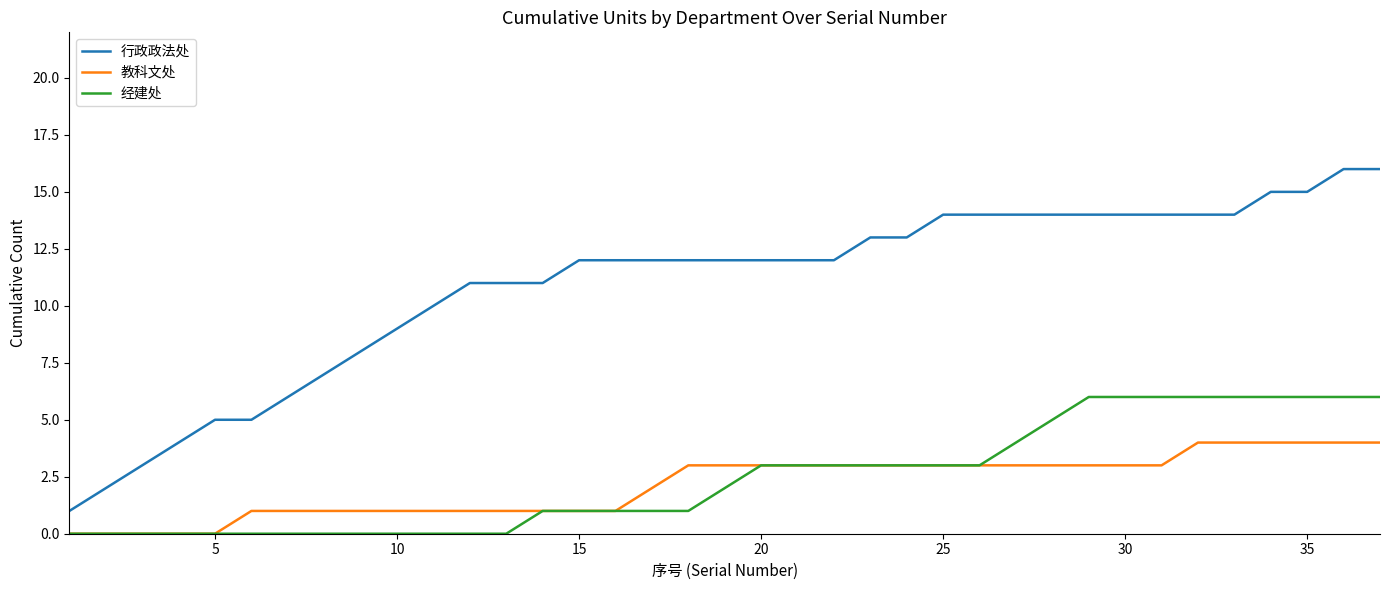

True or false: 经建处 and 行政政法处 intersect in this chart.

False